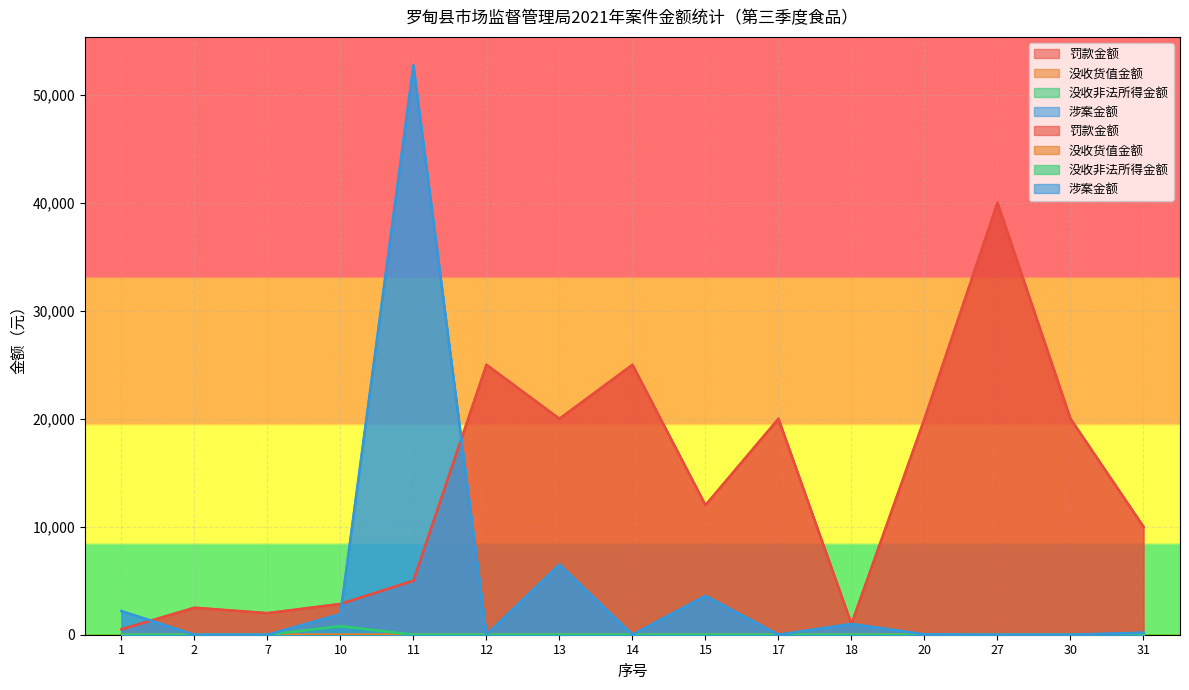

What is the value of the 罚款金额 point at the 15th from the left?

10000.0